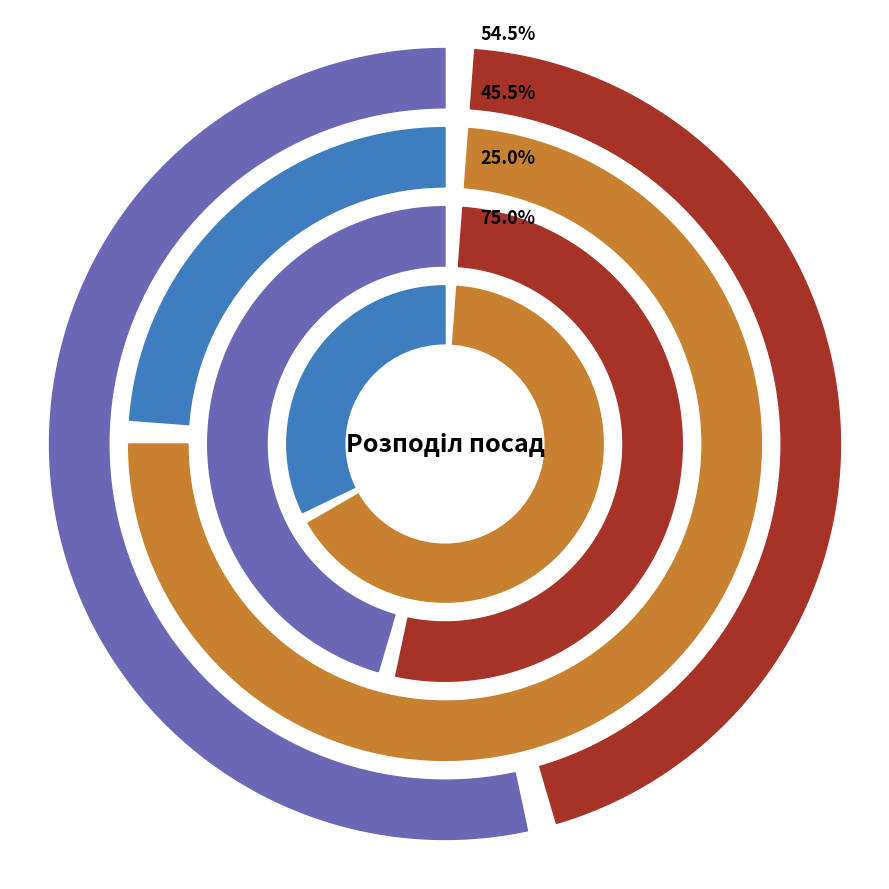

How many slices are in this pie chart?

8